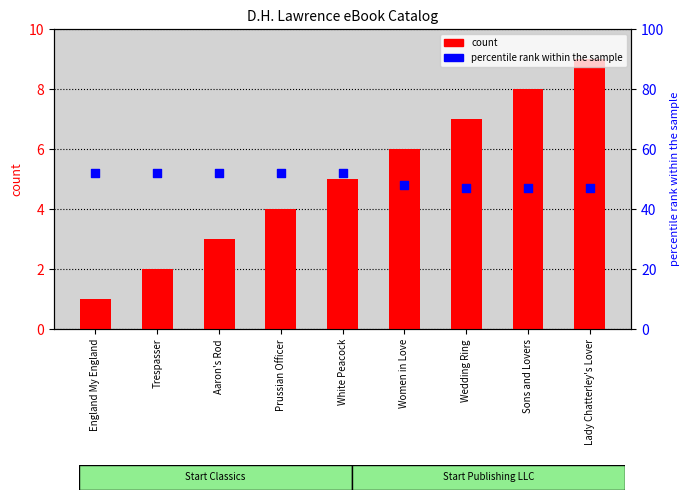

Which series has the widest spread of Y values?

count